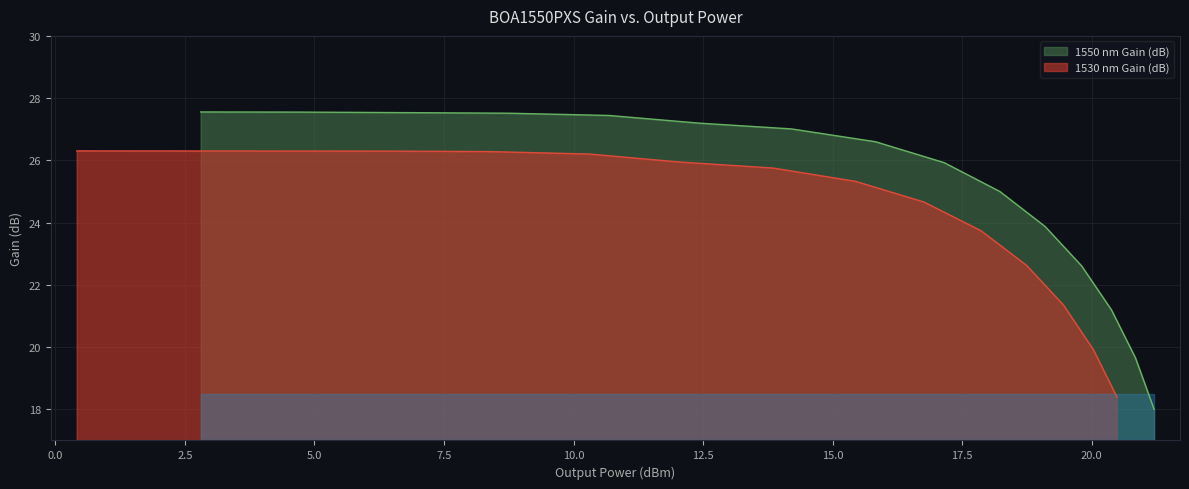

What is the maximum value shown in the chart?

27.6